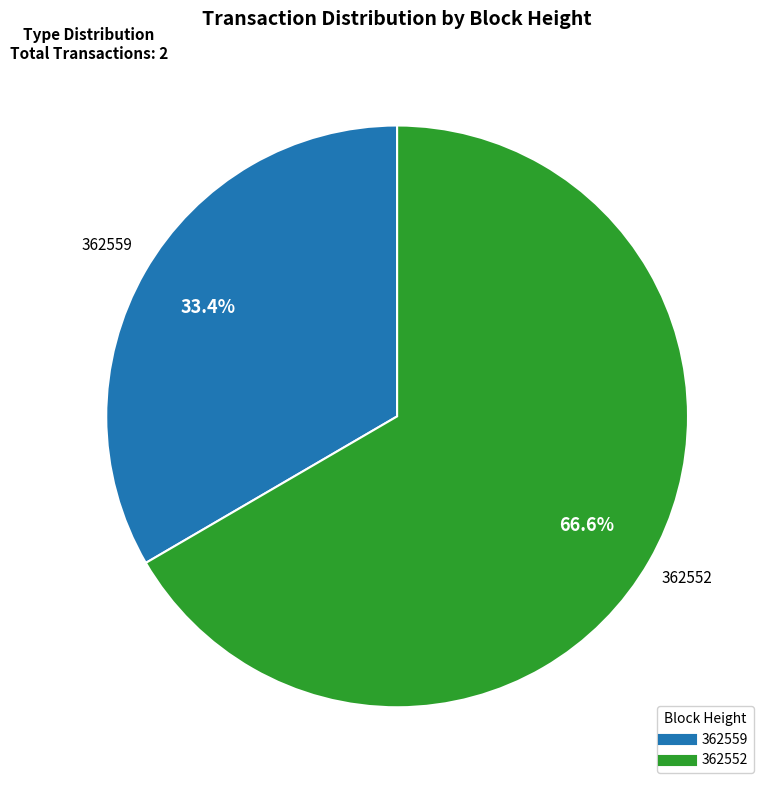

Is there any slice that represents more than half of the pie?

Yes